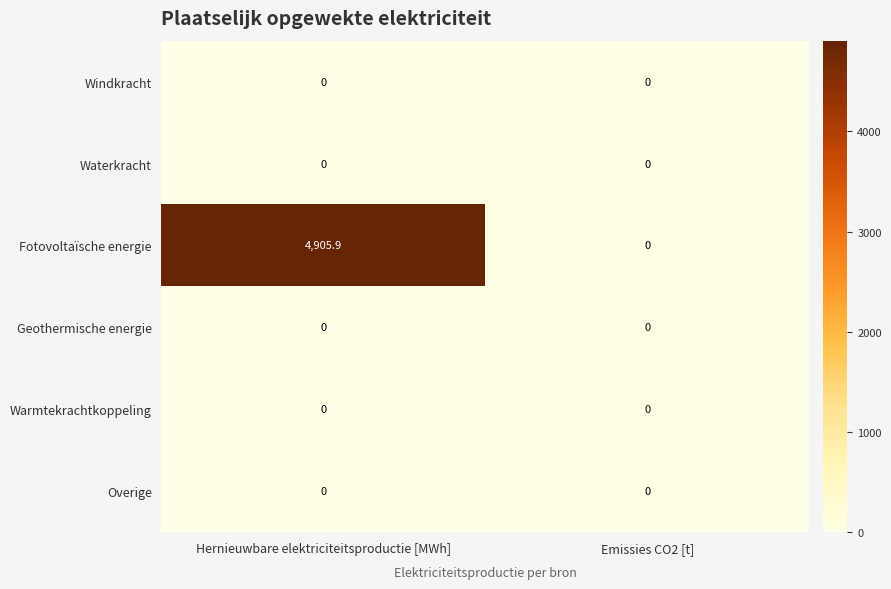

Is it true that Geothermische energie equals 0.0 at Hernieuwbare elektriciteitsproductie [MWh]?

True